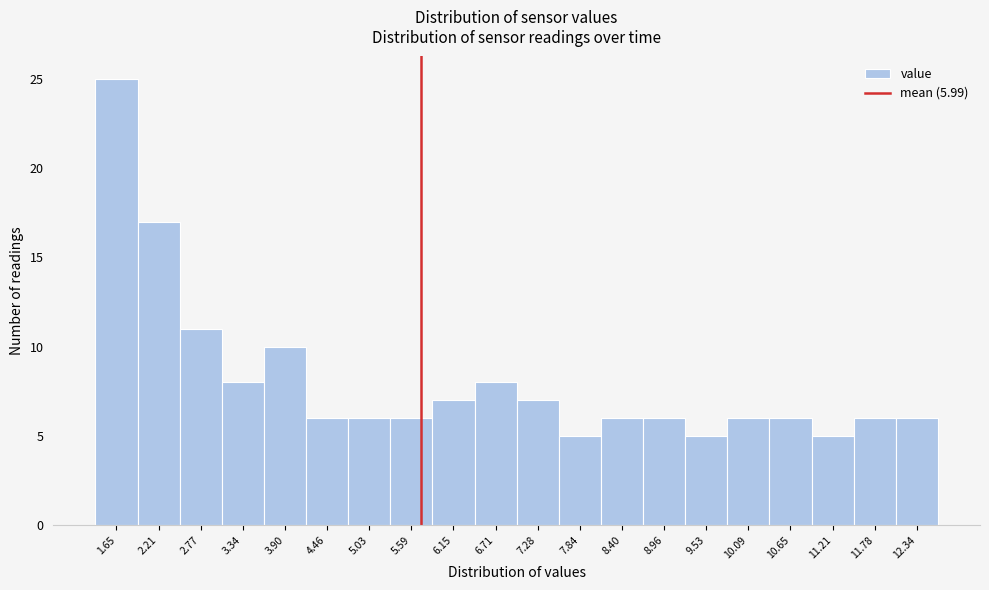

Reading right to left, extract all data points from this chart.

6	6	5	6	6	5	6	6	5	7	8	7	6	6	6	10	8	11	17	25